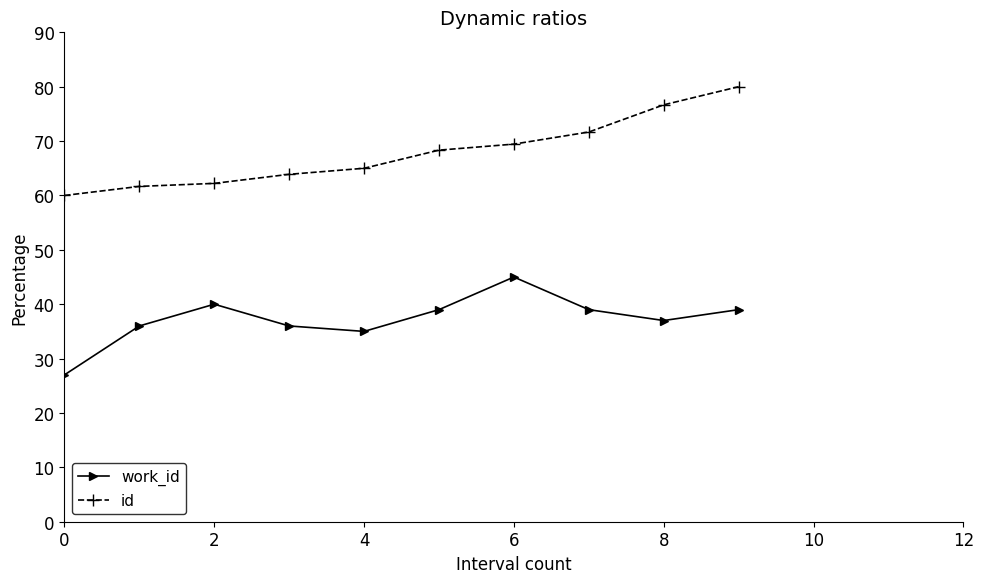

True or false: id and work_id cross at least once.

False